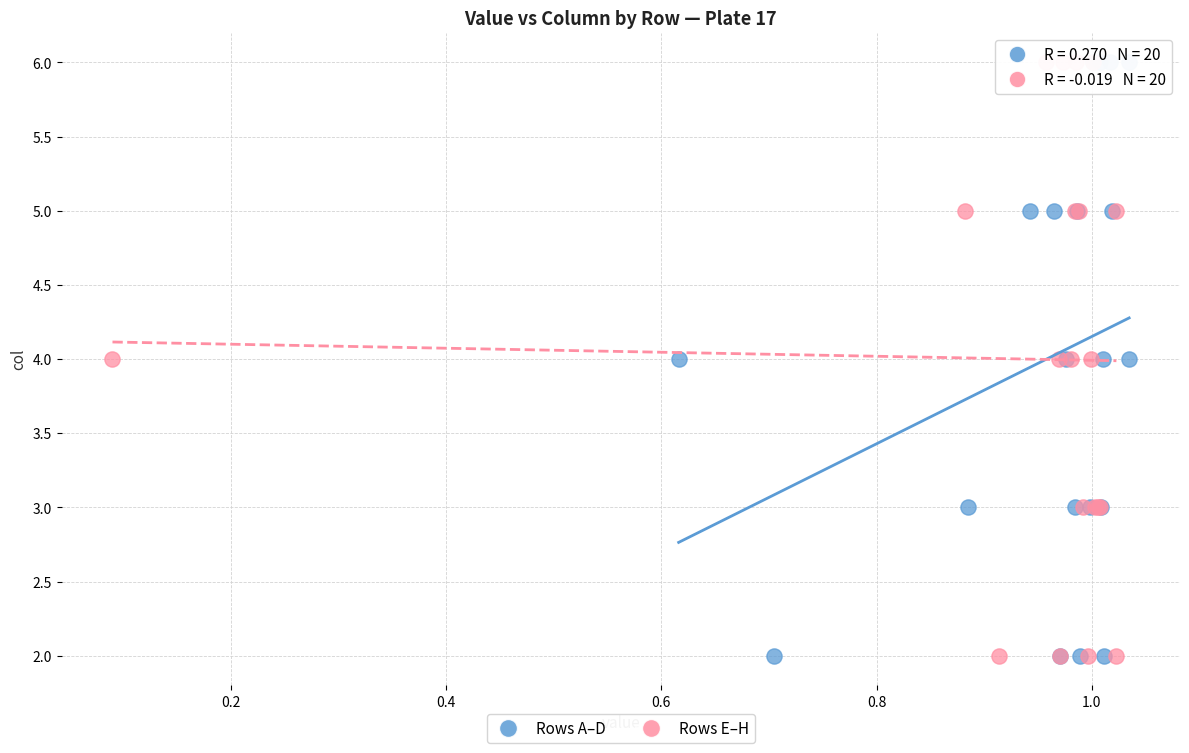

What are all the series names shown in the legend?

Rows A–D, Rows E–H